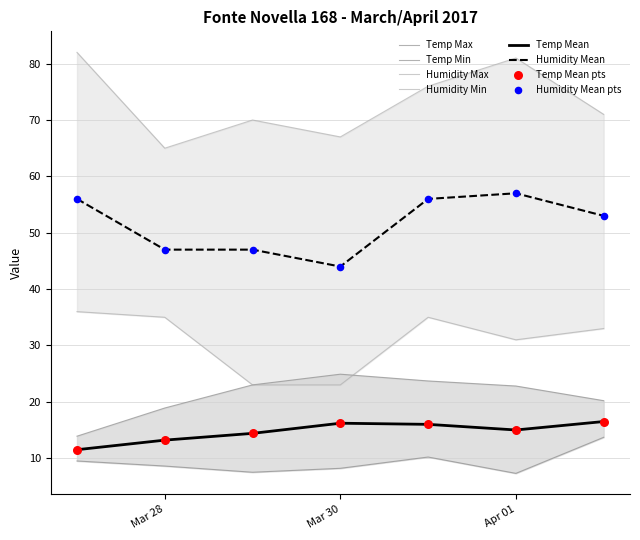

At which label does Humidity Mean reach its minimum?

Mar 30